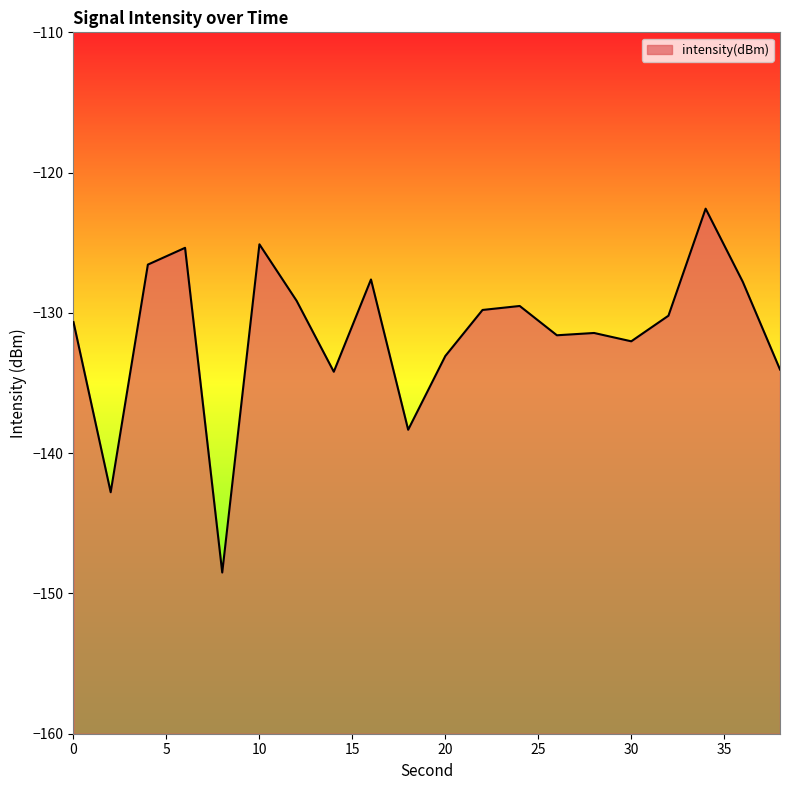

Reading left to right, list all the values displayed in this chart.

0=-130.7	2=-142.8	4=-126.6	6=-125.4	8=-148.5	10=-125.1	12=-129.1	14=-134.2	16=-127.6	18=-138.3	20=-133.1	22=-129.8	24=-129.5	26=-131.6	28=-131.4	30=-132.0	32=-130.2	34=-122.6	36=-127.8	38=-134.0